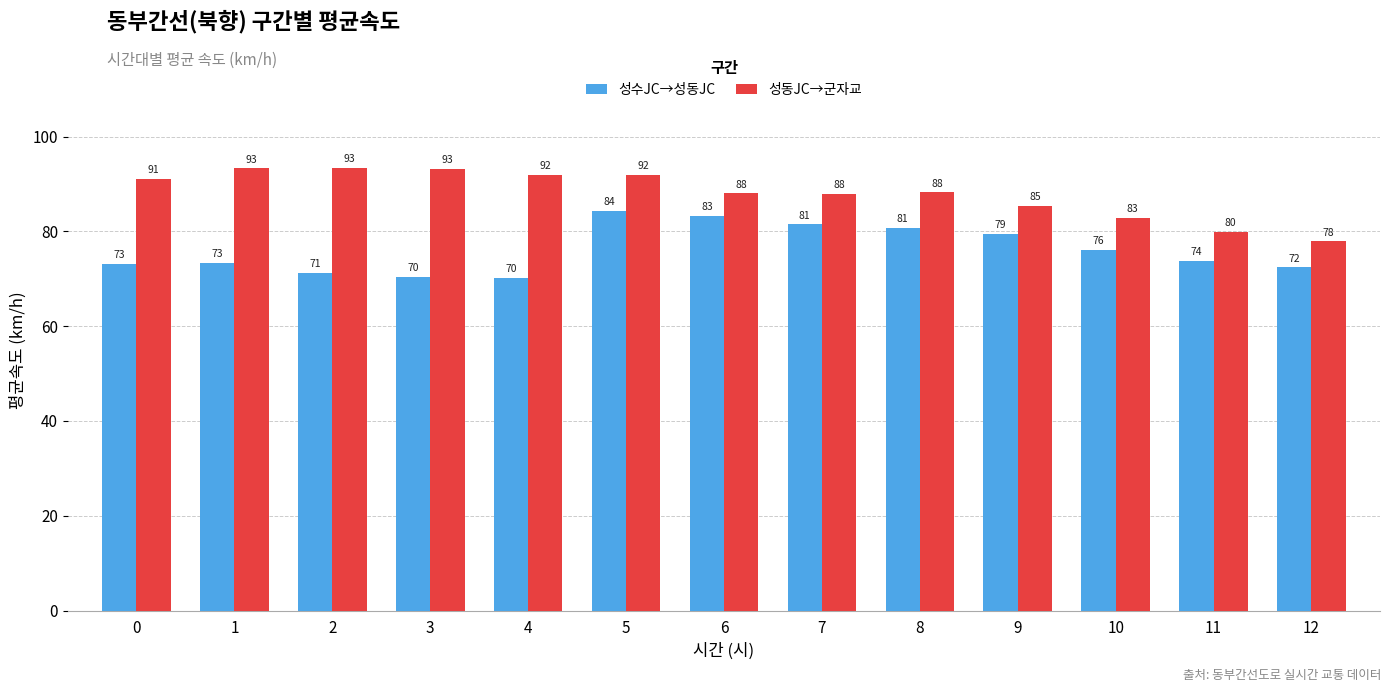

The 성수JC→성동JC series shows 76.1 at 10. True or false?

True